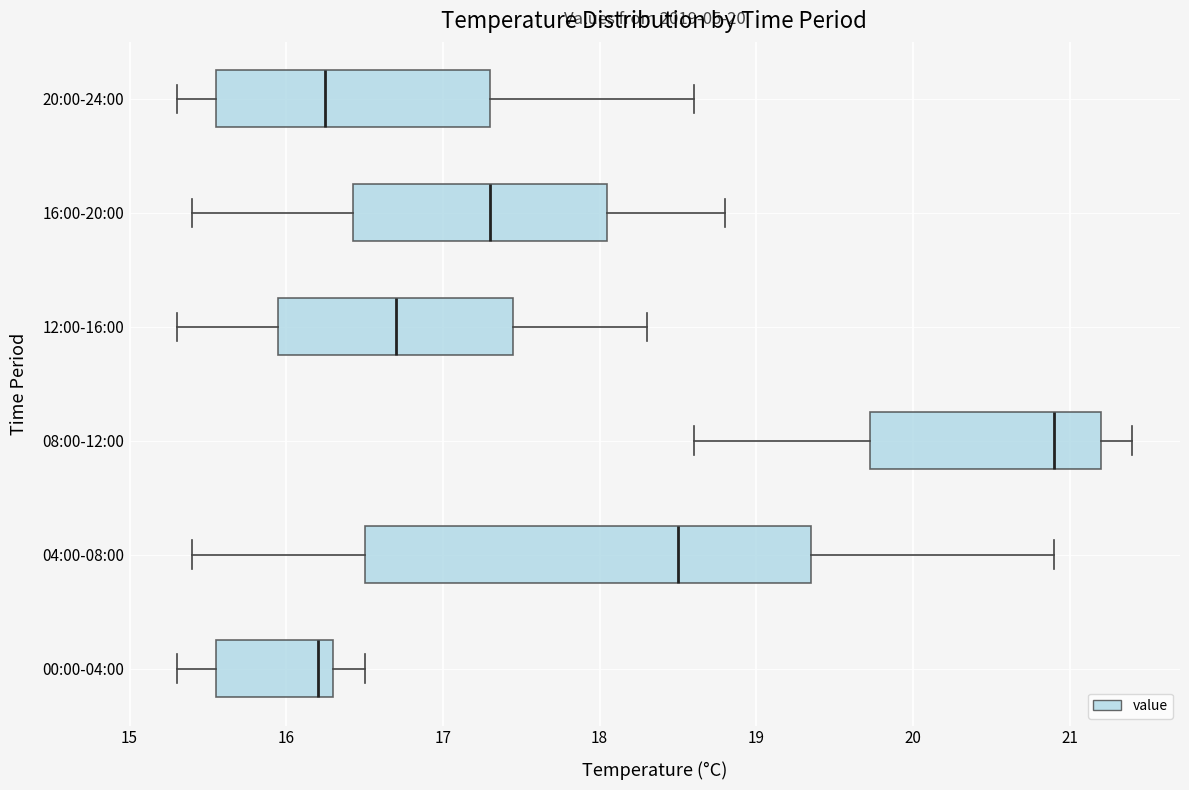

Which box's median line is the furthest to the right?

08:00-12:00